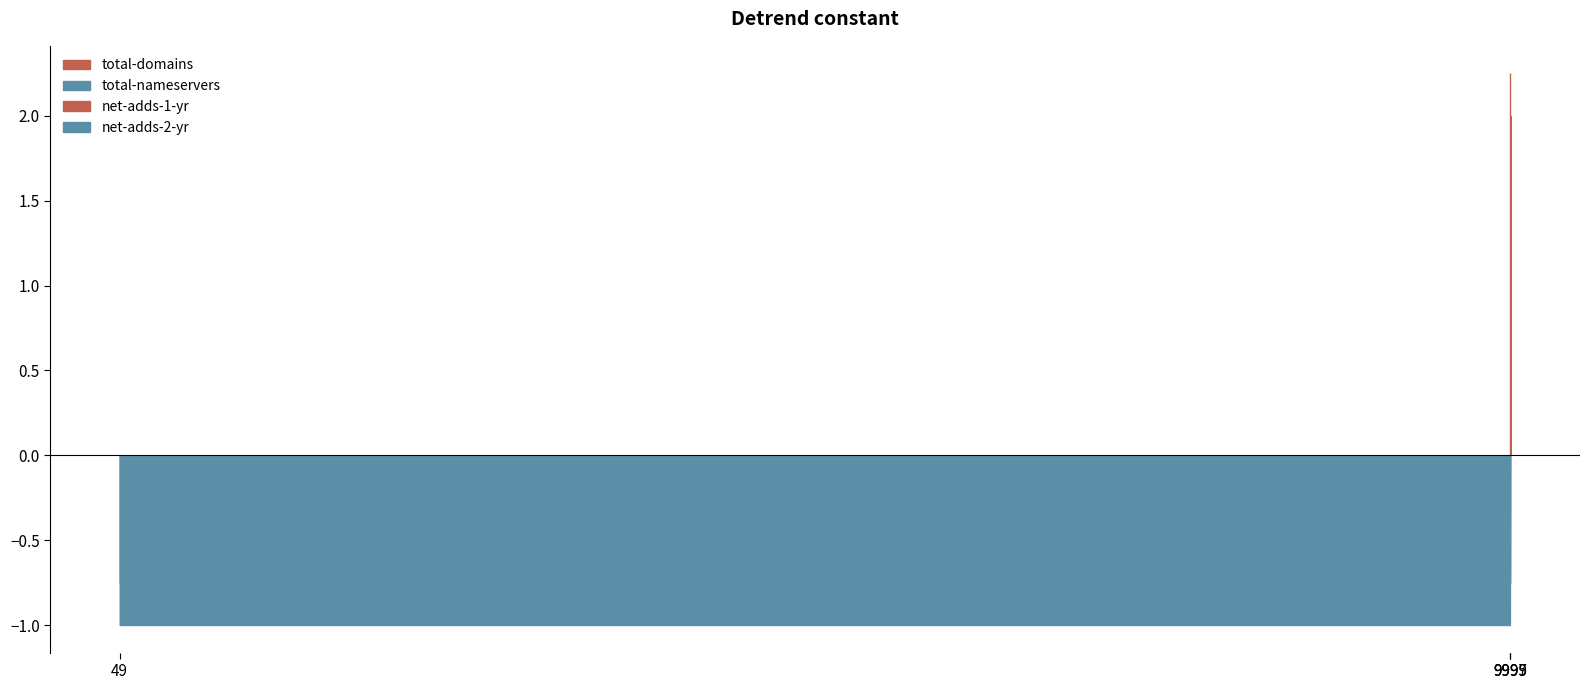

True or false: net-adds-4-yr and total-nameservers cross at least once.

False